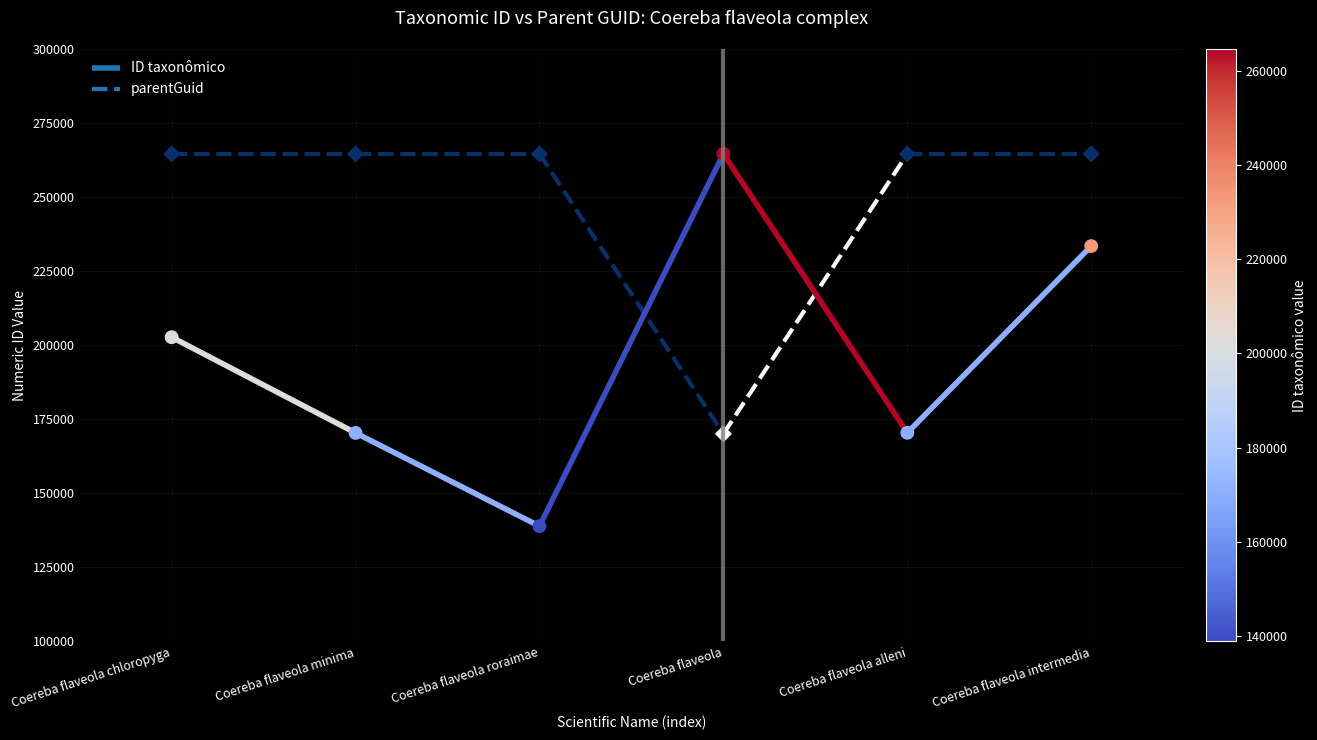

What is the total value across all series at Coereba flaveola chloropyga?

467297